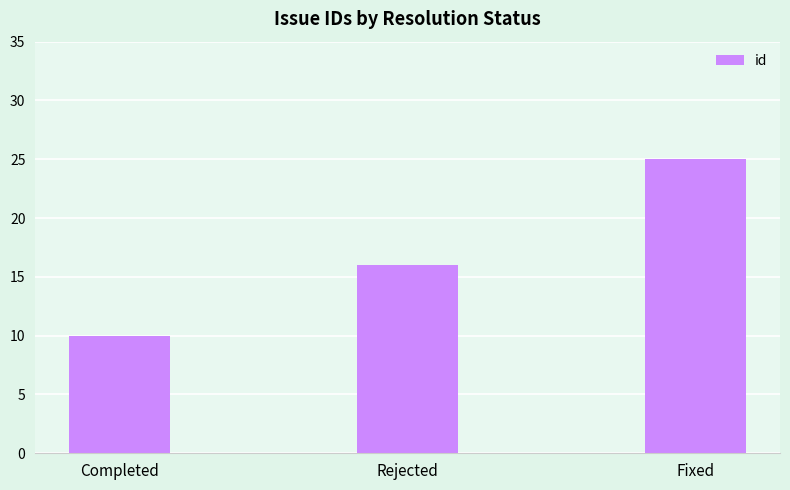

Approximately how many times larger is the value at Completed compared to Fixed?

0.4